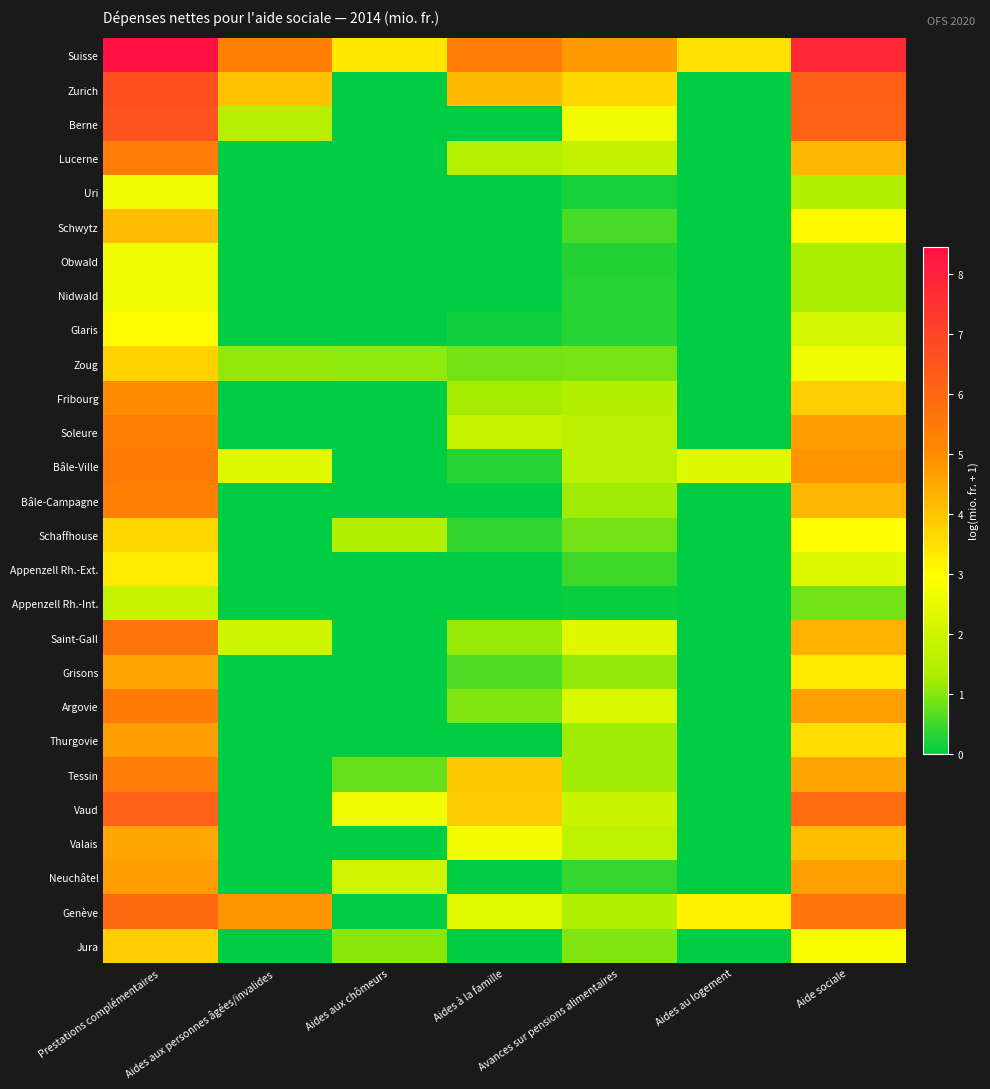

What is the maximum value shown in the chart?

8.5